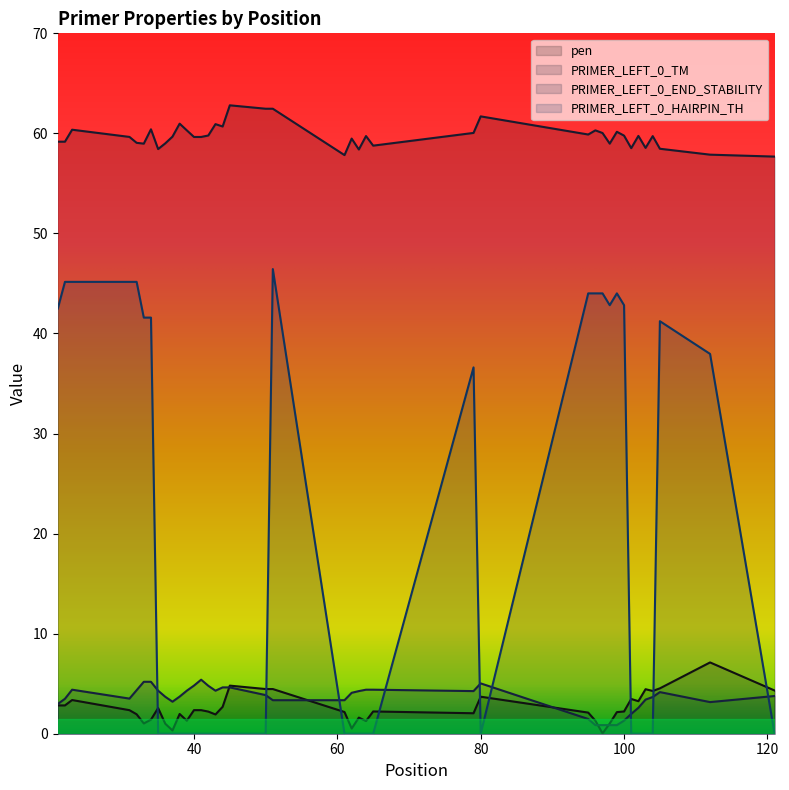

The PRIMER_LEFT_0_HAIRPIN_TH series shows 21.5 at 100. True or false?

False